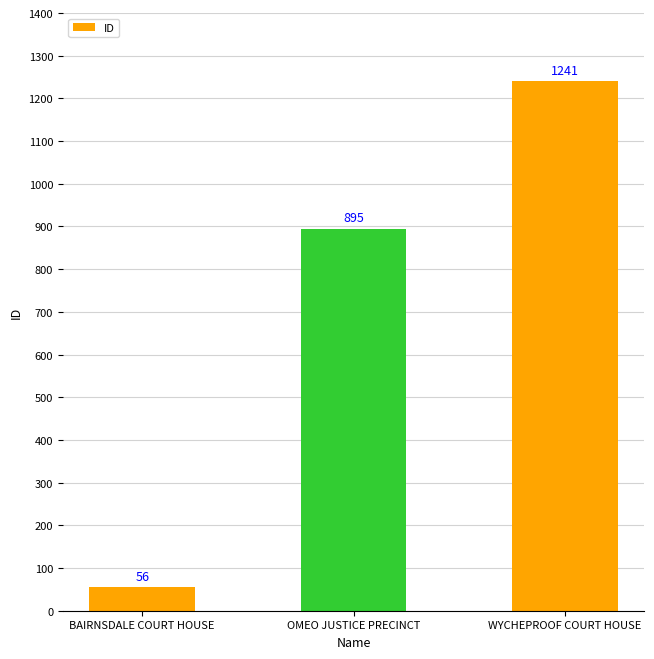

What is the difference between the second highest and minimum values?

839